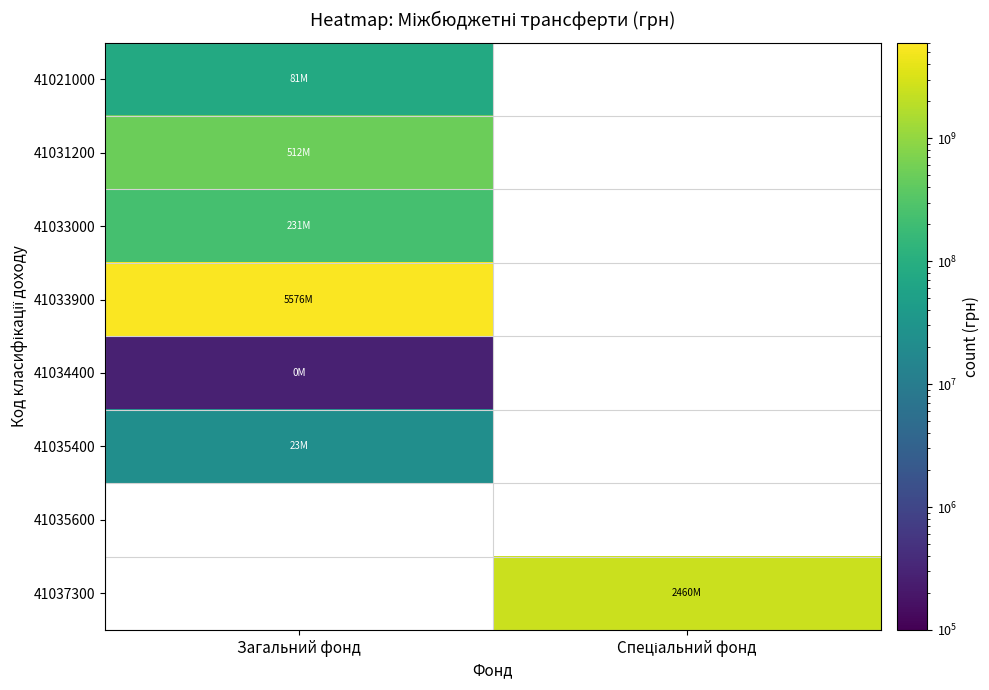

Which has a higher value, Спеціальний фонд or Загальний фонд?

Загальний фонд